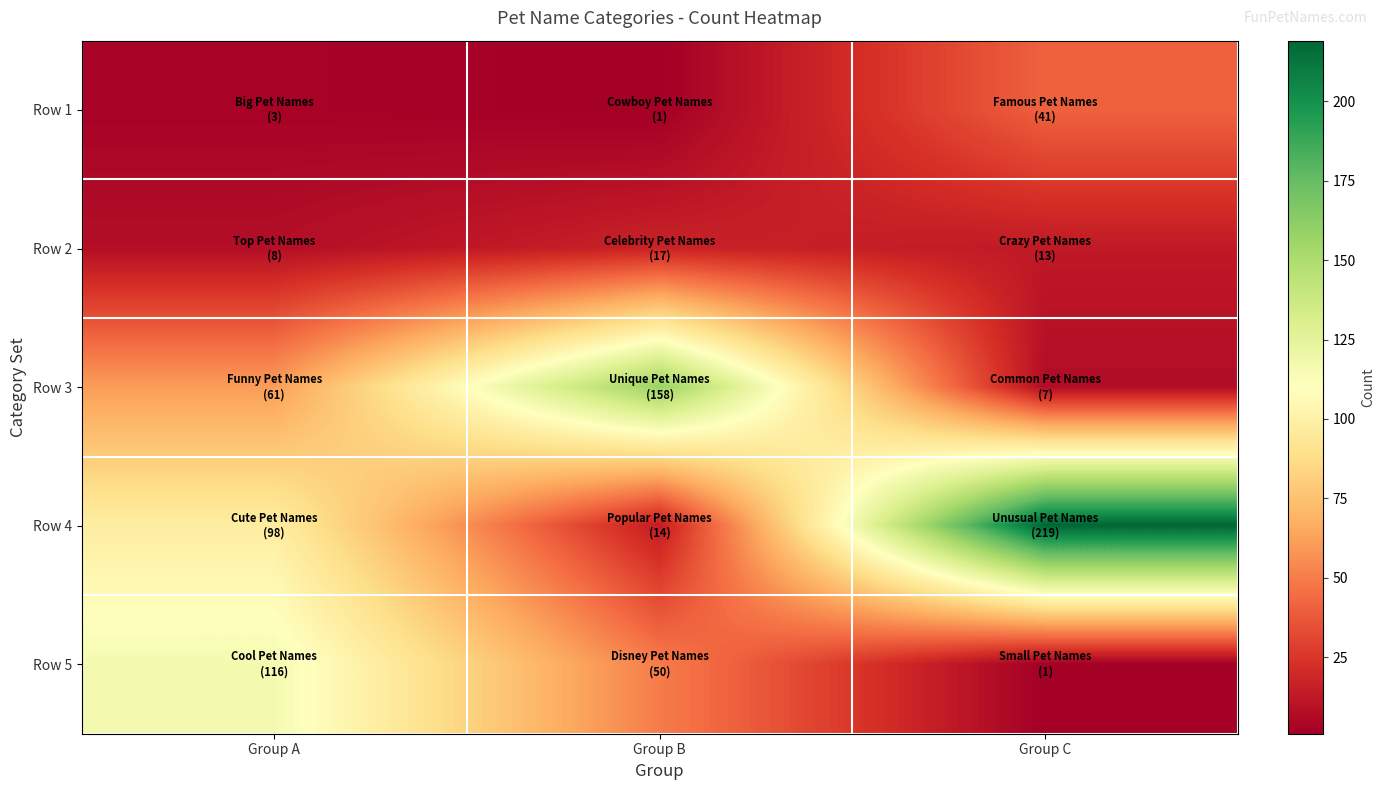

At how many categories does at least one series exceed 135?

2